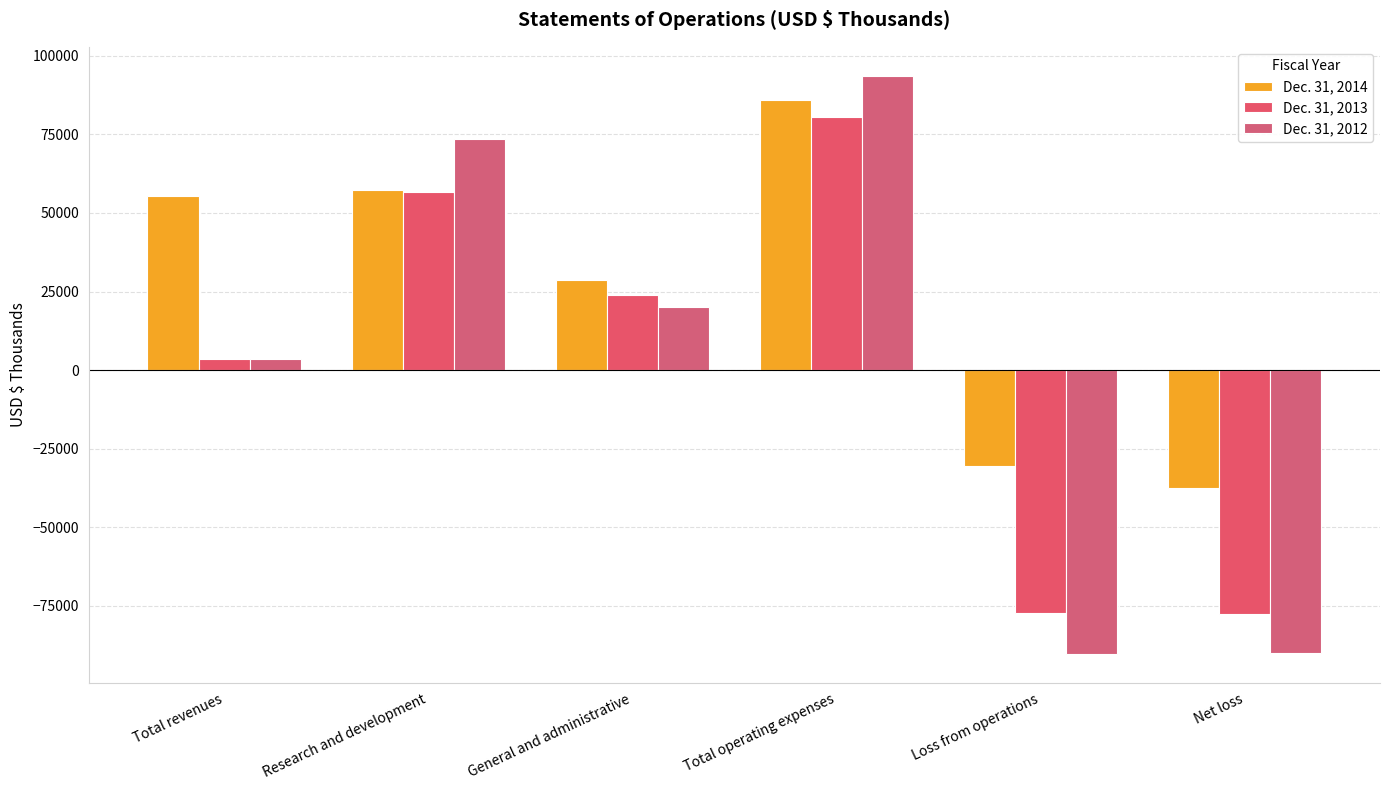

At Total operating expenses, list the series in order from smallest to largest.

Dec. 31, 2013, Dec. 31, 2014, Dec. 31, 2012